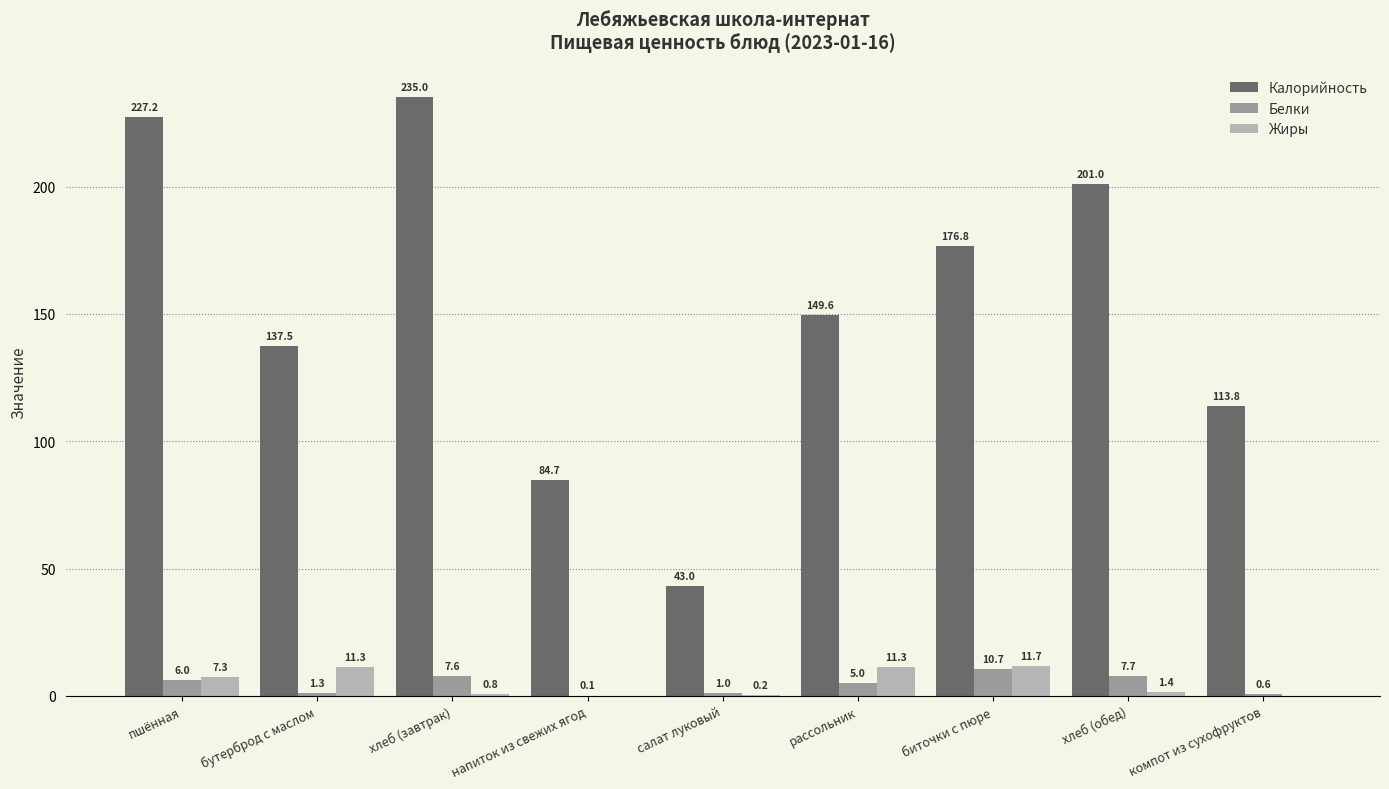

The Калорийность series shows 29.7 at бутерброд с маслом. True or false?

False